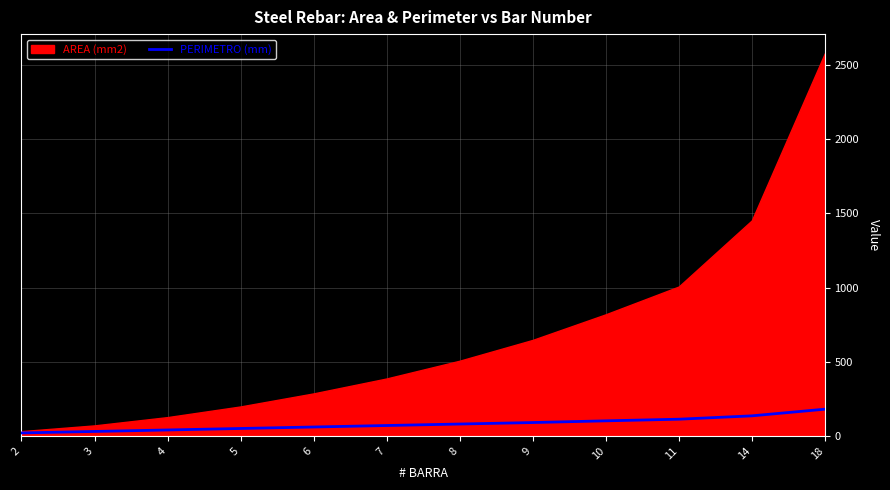

Reading left to right, extract all data points from this chart.

2=20.0	3=30.0	4=40.0	5=50.0	6=60.0	7=70.0	8=80.0	9=90.0	10=101.5	11=112.5	14=135.1	18=180.0